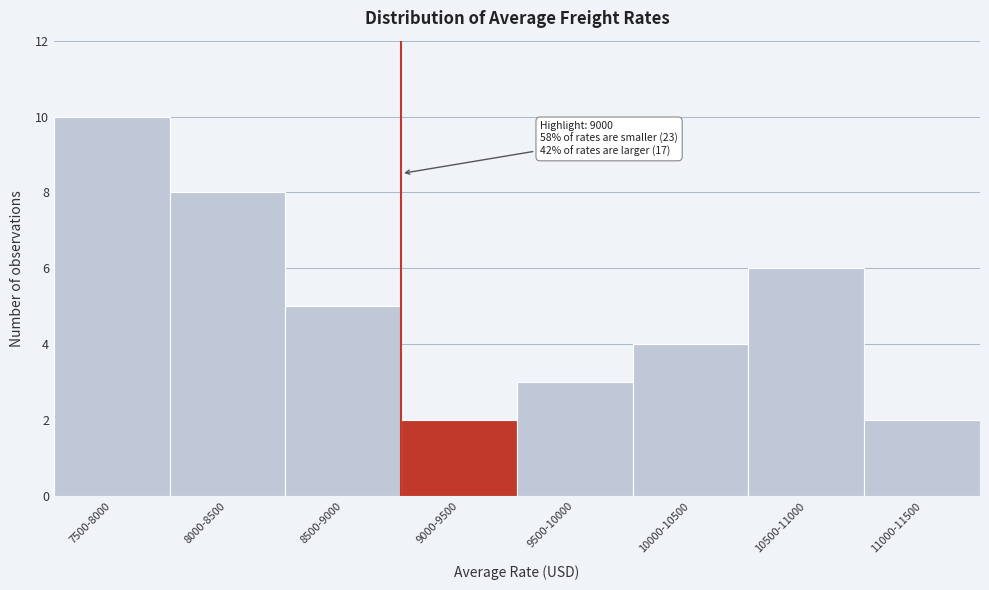

Reading left to right, what are all the values shown in this chart?

7500-8000=10	8000-8500=8	8500-9000=5	9000-9500=2	9500-10000=3	10000-10500=4	10500-11000=6	11000-11500=2